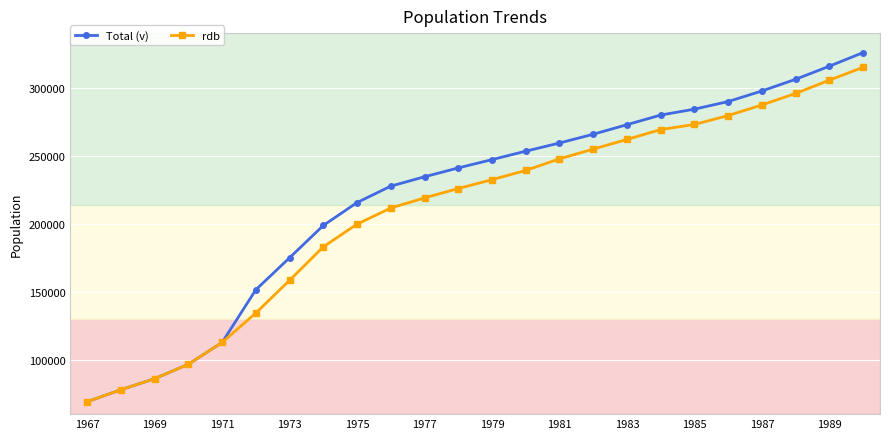

At how many categories does at least one series exceed 187322?

17